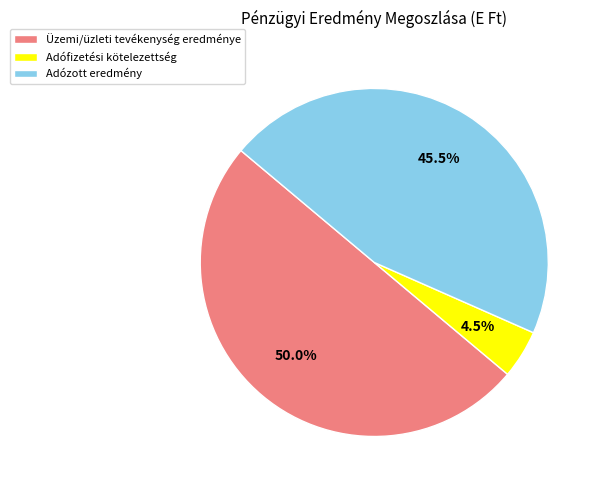

Which category has the smallest portion of the pie?

Adófizetési kötelezettség